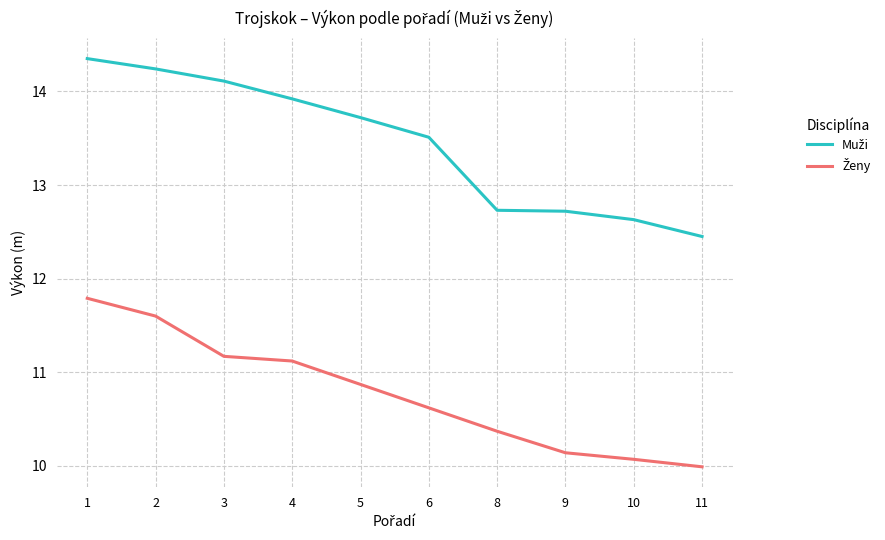

What is the minimum value shown in the chart?

10.0